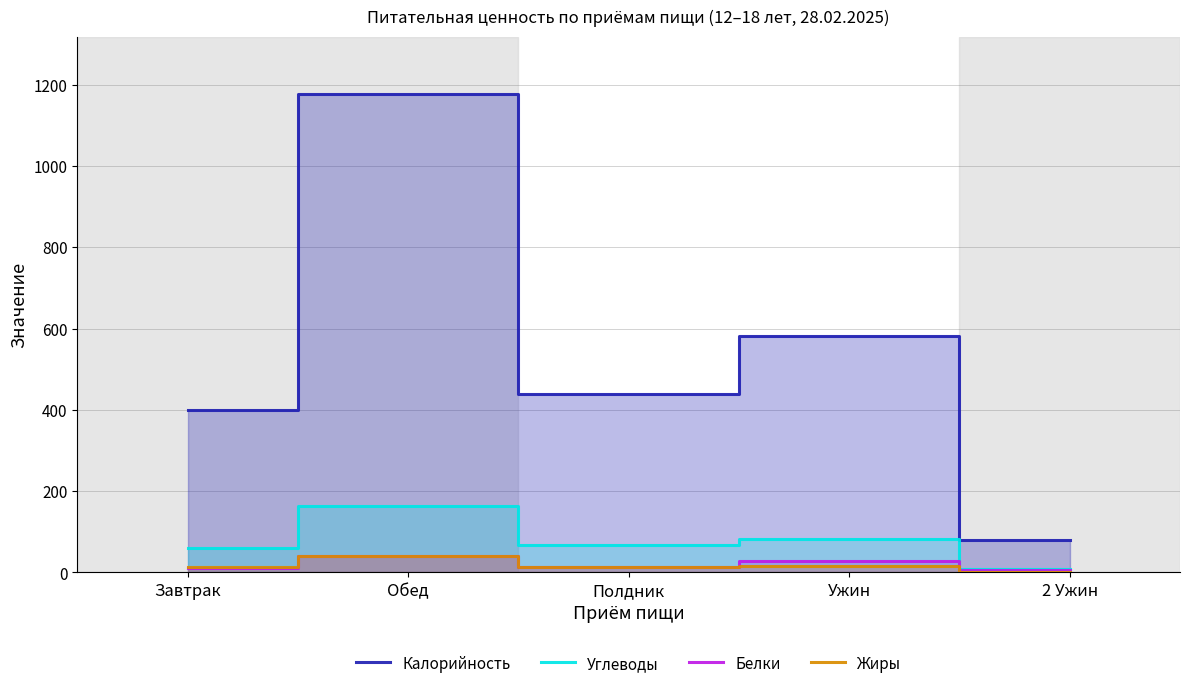

What is the lowest value of the Калорийность series?

80.0